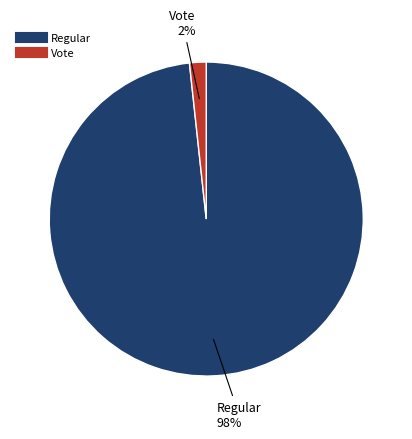

Rank the categories by value from highest to lowest.

Regular, Vote